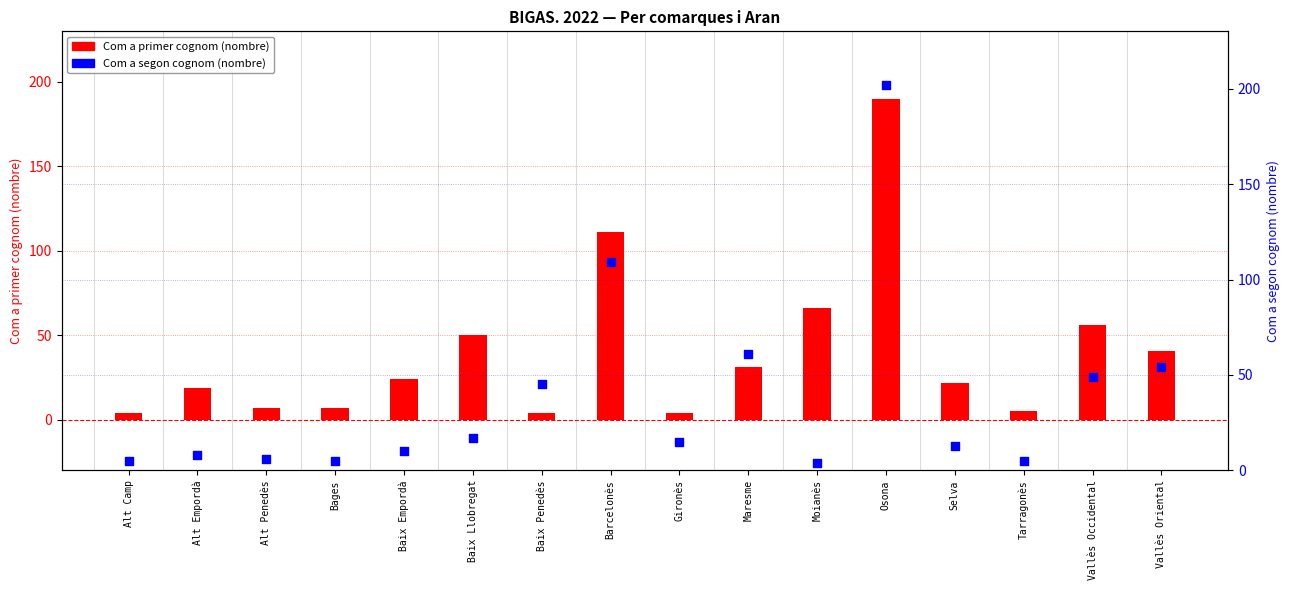

What is the total value across all series at Osona?

392